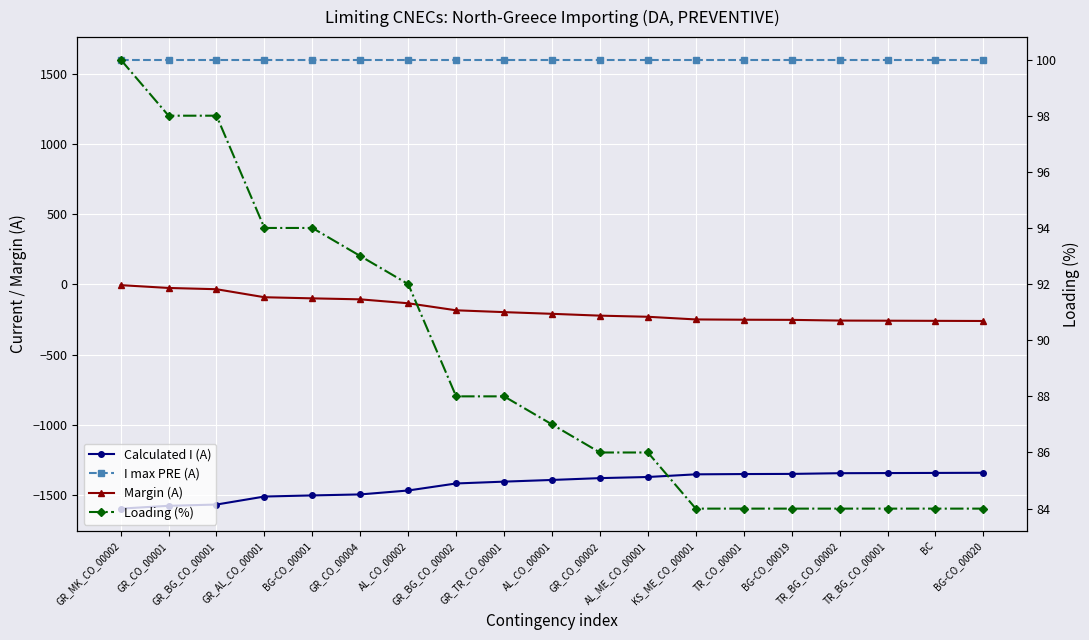

Rank the series at BG-CO_00020 from highest to lowest value.

I max PRE (A), Loading (%), Margin (A), Calculated I (A)